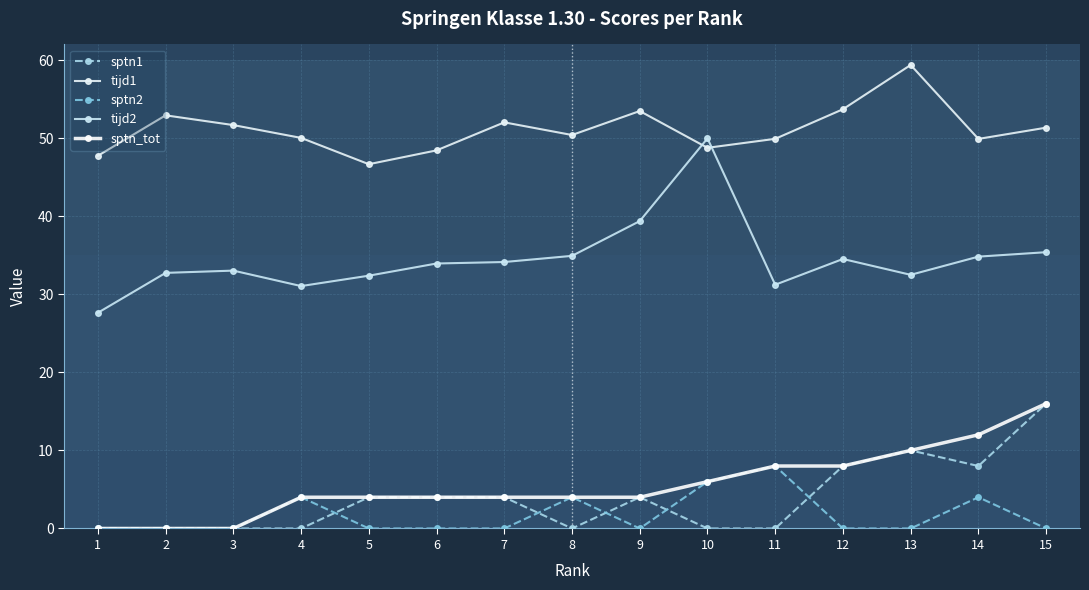

Where is the first local minimum for tijd1?

5